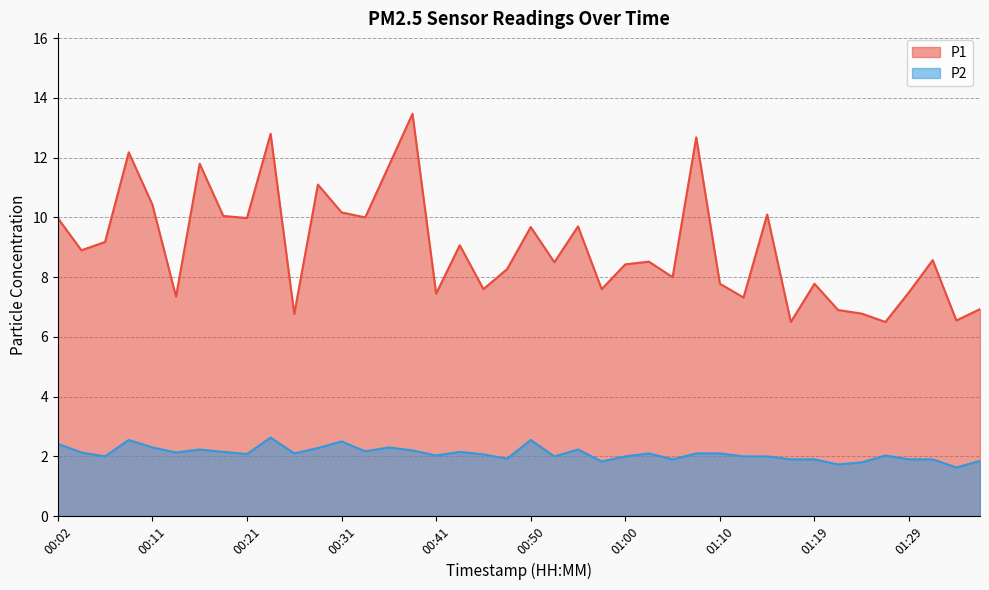

The value of P1 at 00:31 is 15.9. True or false?

False